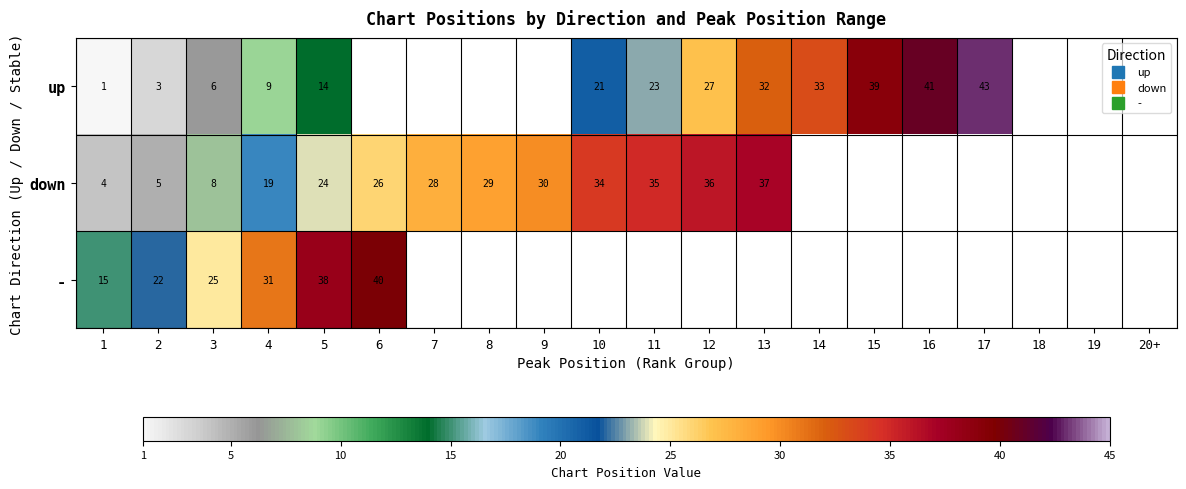

At which category does the chart reach its peak across all series?

17